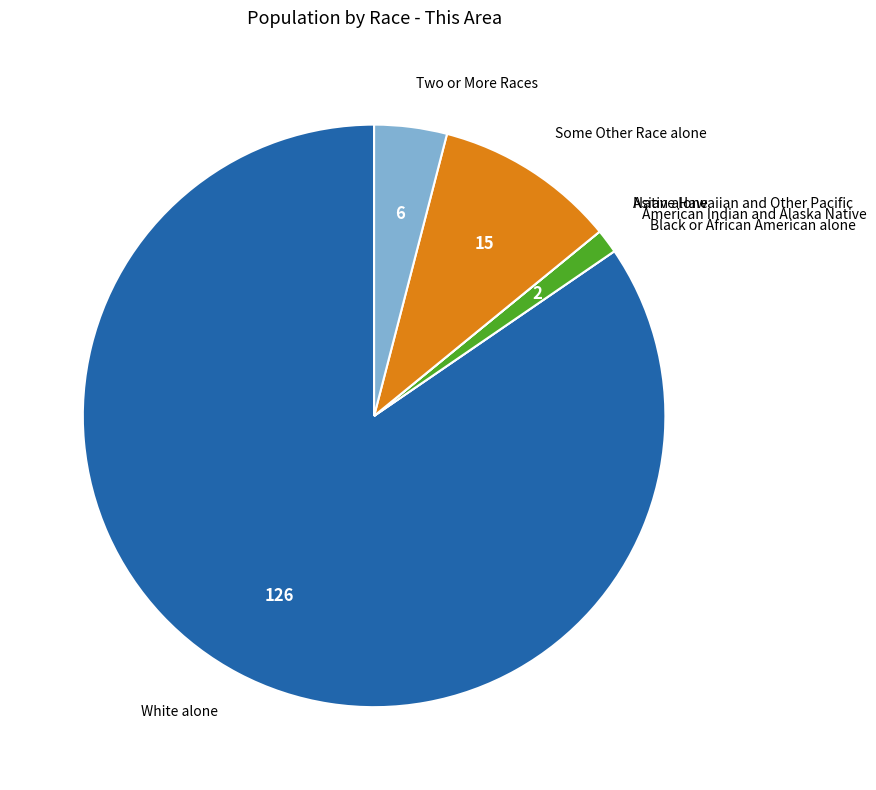

Does Two or More Races account for over 50% of the chart?

No